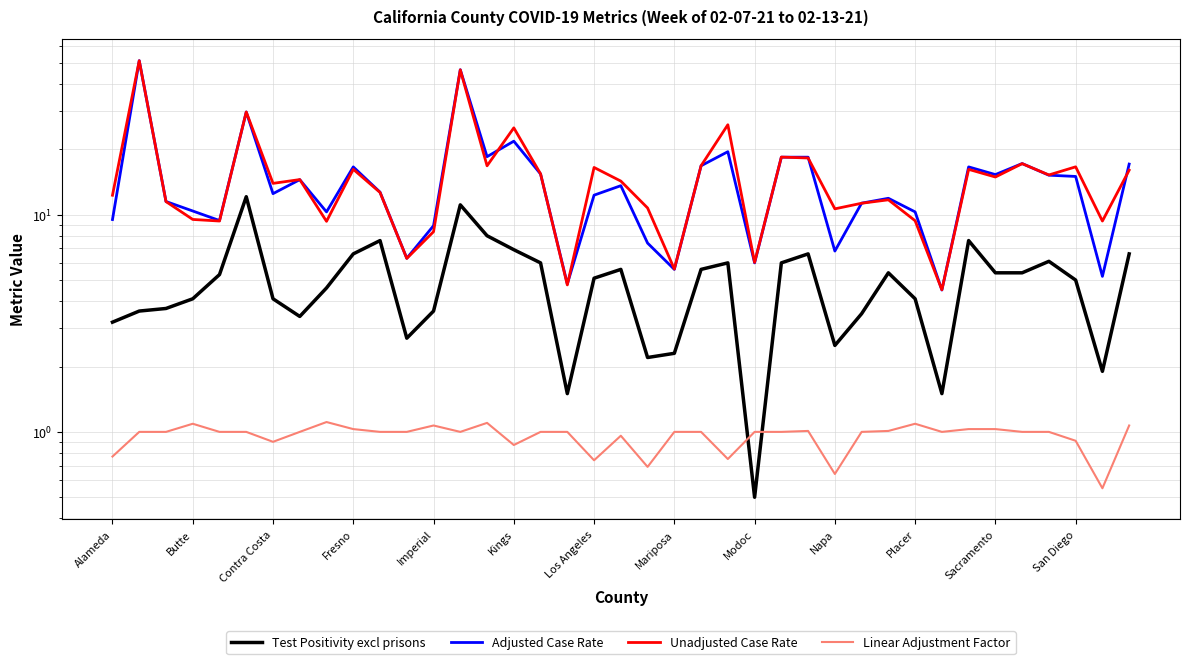

Reading left to right, what are all the values shown in this chart?

Test Positivity excl prisons: 3.2	3.6	3.7	4.1	5.3	12.1	4.1	3.4	4.6	6.6	7.6	2.7	3.6	11.1	8.0	6.9	6.0	1.5	5.1	5.6	2.2	2.3	5.6	6.0	0.5	6.0	6.6	2.5	3.5	5.4	4.1	1.5	7.6	5.4	5.4	6.1	5.0	1.9	6.6
Adjusted Case Rate: 9.5	51.2	11.5	10.4	9.4	29.7	12.5	14.5	10.3	16.6	12.7	6.3	8.9	46.5	18.5	21.8	15.4	4.8	12.3	13.6	7.4	5.6	16.8	19.5	6.0	18.4	18.4	6.8	11.3	11.9	10.3	4.5	16.6	15.3	17.2	15.2	15.0	5.2	17.1
Unadjusted Case Rate: 12.3	51.2	11.5	9.5	9.3	29.7	13.9	14.5	9.3	16.2	12.7	6.3	8.3	46.5	16.8	25.1	15.4	4.8	16.5	14.3	10.7	5.6	16.8	25.9	6.0	18.4	18.2	10.6	11.3	11.7	9.4	4.5	16.2	14.9	17.2	15.2	16.6	9.3	16.0
Linear Adjustment Factor: 0.8	1.0	1.0	1.1	1.0	1.0	0.9	1.0	1.1	1.0	1.0	1.0	1.1	1.0	1.1	0.9	1.0	1.0	0.7	1.0	0.7	1.0	1.0	0.8	1.0	1.0	1.0	0.6	1.0	1.0	1.1	1.0	1.0	1.0	1.0	1.0	0.9	0.6	1.1